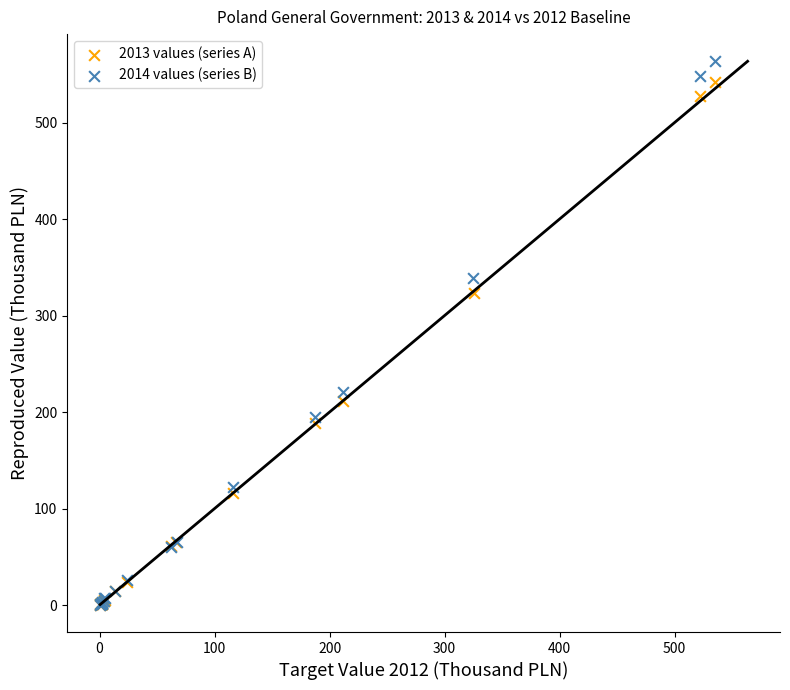

Which series has the widest spread of Y values?

2014 values (series B)